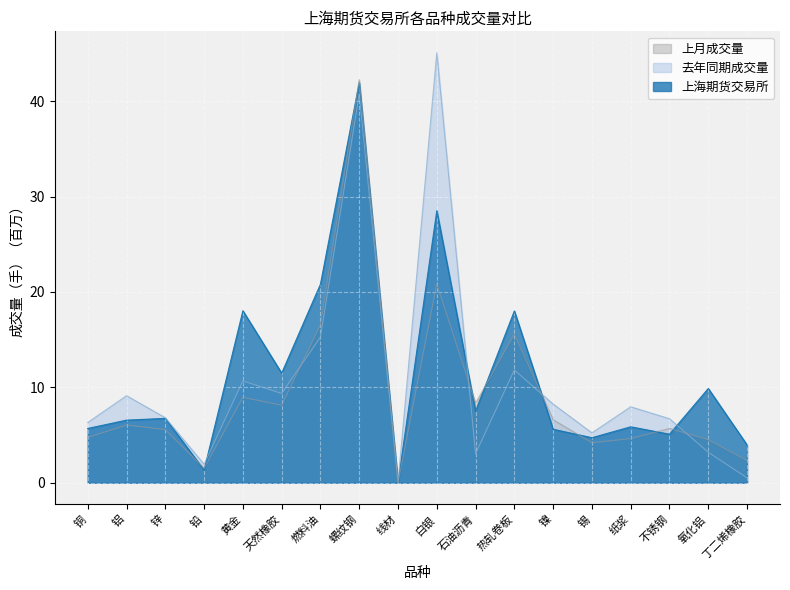

Is it true that 去年同期成交量 equals 19.0 at 热轧卷板?

False